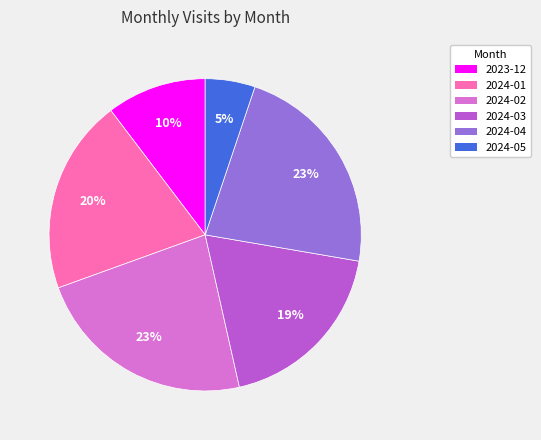

Which has a higher value, 2024-02 or 2024-01?

2024-02